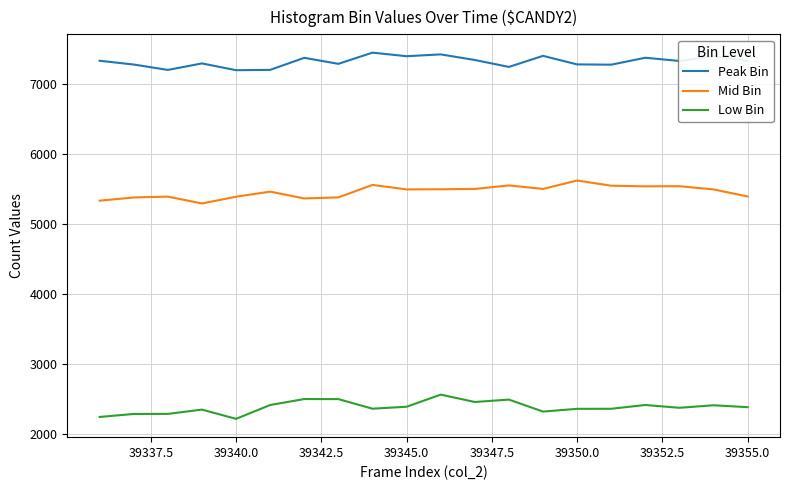

What is the difference between the maximum and minimum values in the Low Bin series?

346